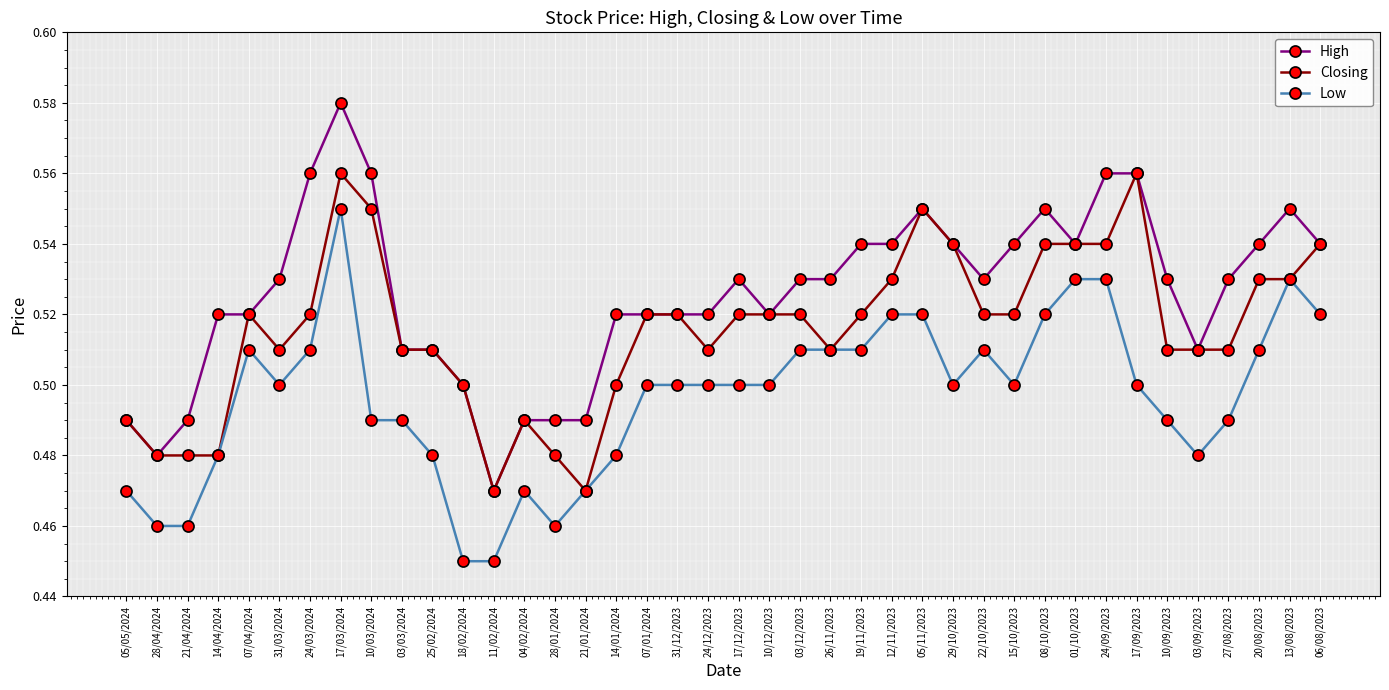

Which category has the highest value in the High series?

17/03/2024